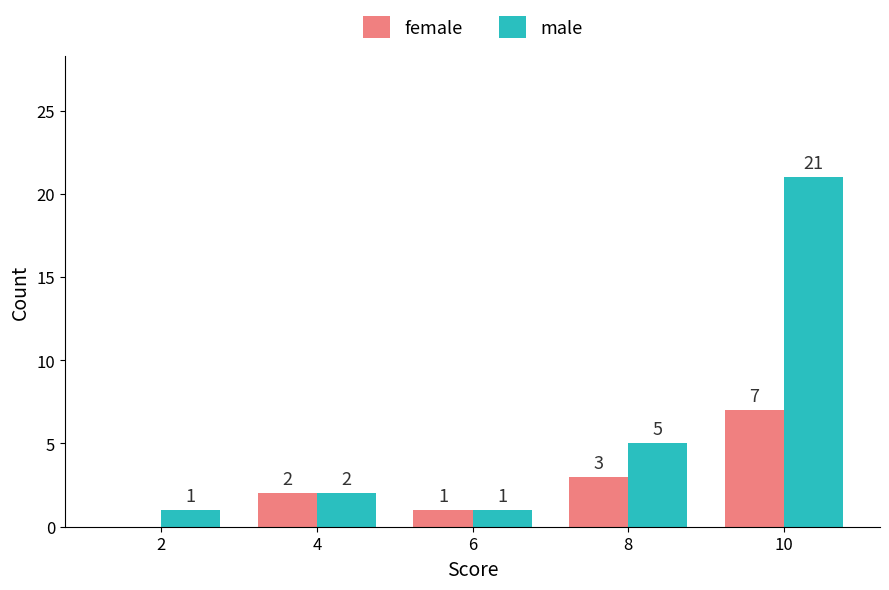

The value of male at 2 is 2. True or false?

False